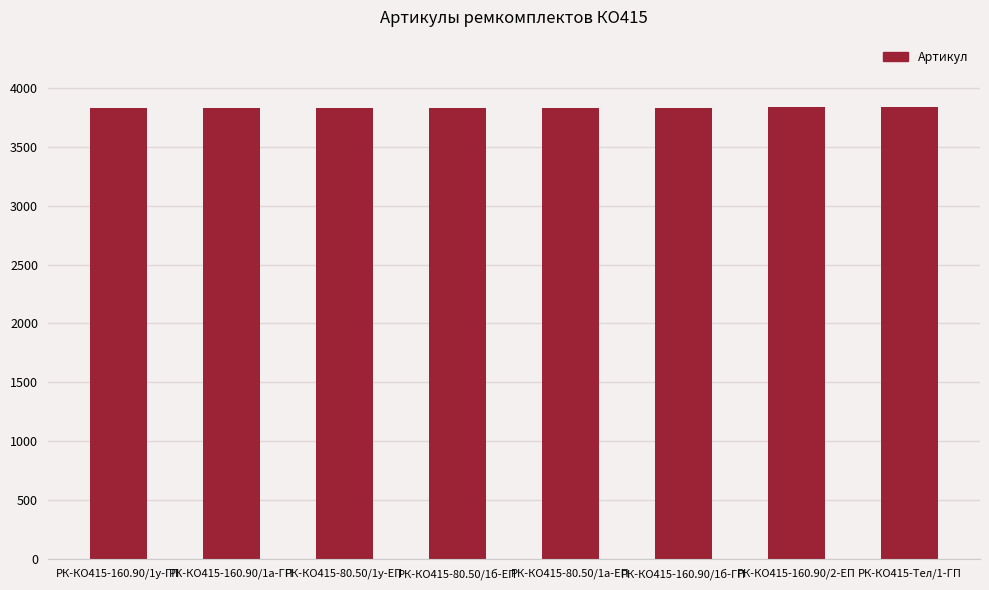

What is the sum of all values?

30660